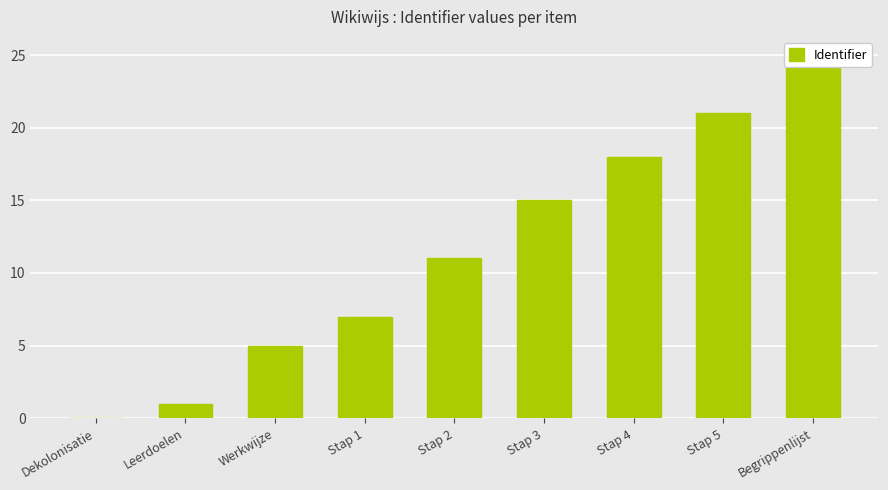

How many data points are less than 11?

4